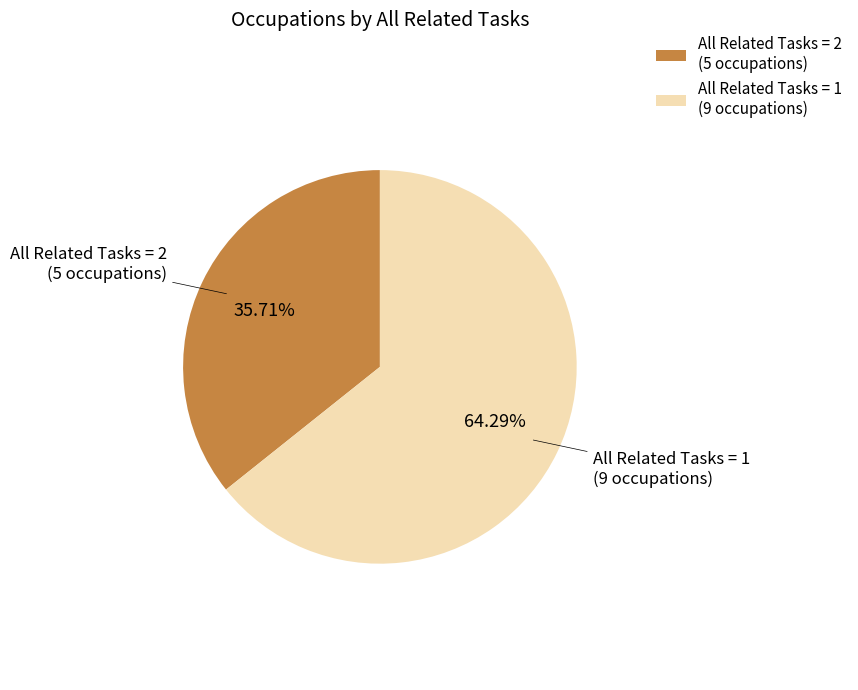

Which slice represents more than half of the pie?

All Related Tasks = 1 (9 occupations)